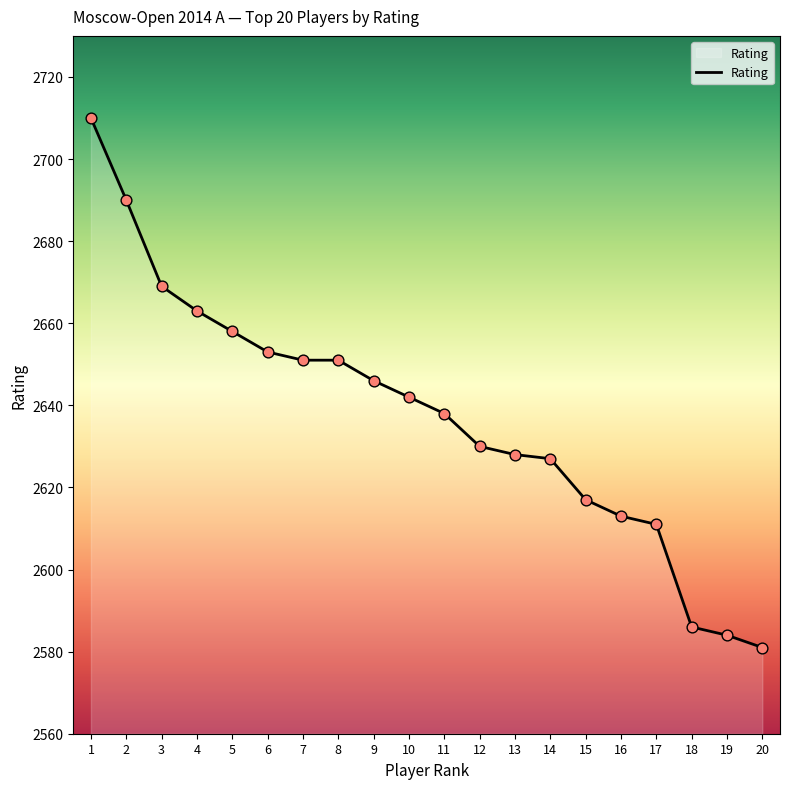

Which has a higher value, 17 or 13?

13